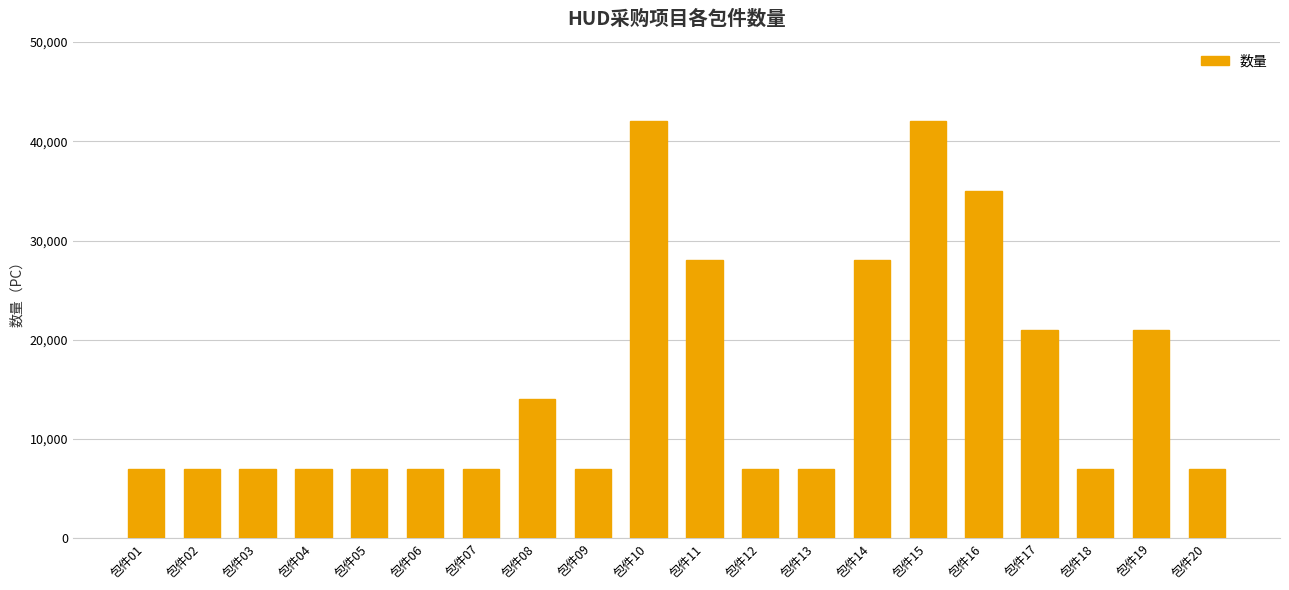

What is the greatest value displayed?

42000